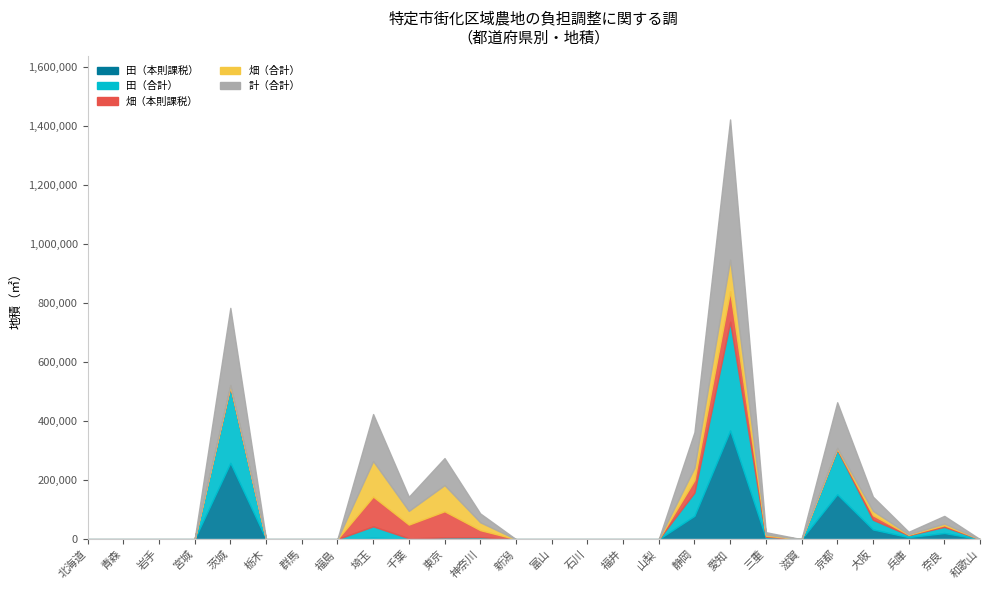

What is the difference between the second highest and second lowest values in the 計（合計） series?

261233